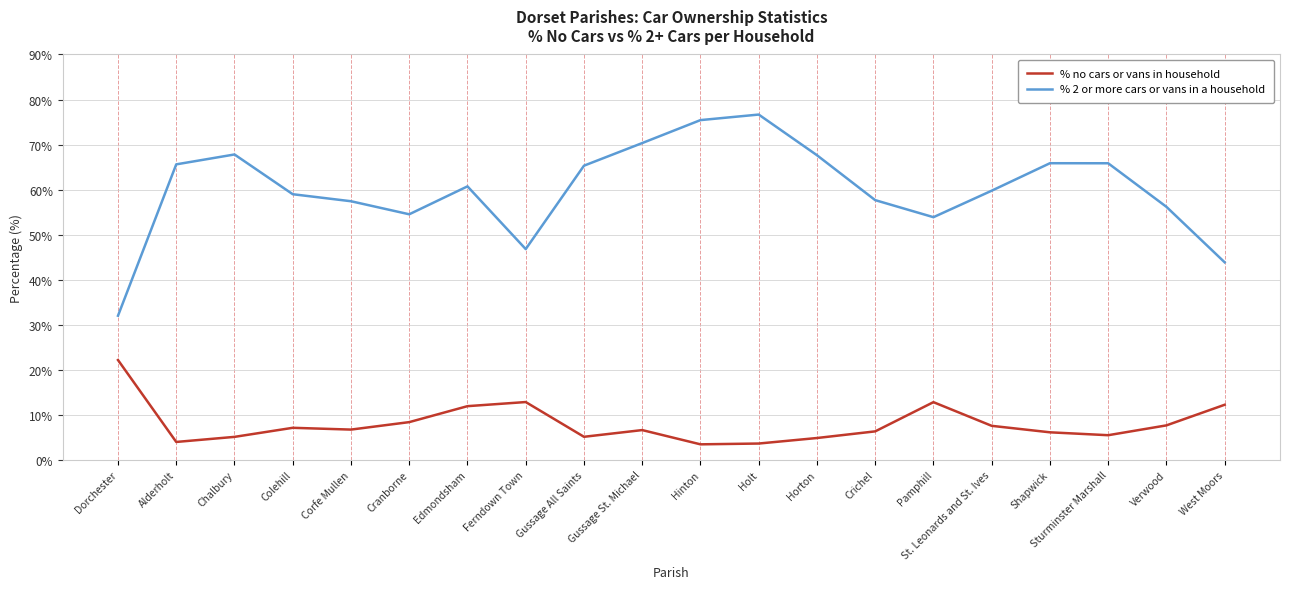

What position from the left is Gussage St. Michael?

10